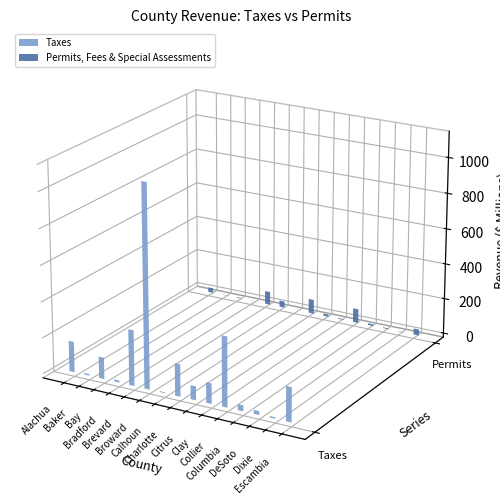

The value of Taxes at Columbia is 47748211. True or false?

False